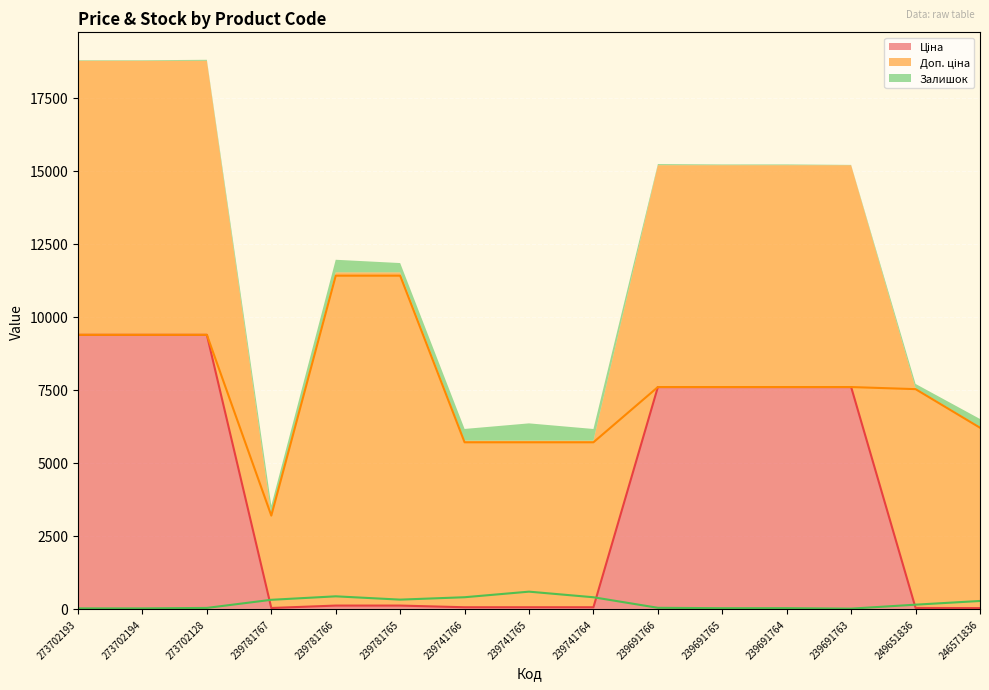

Between 239741765 and 246571836, which is larger?

239741765